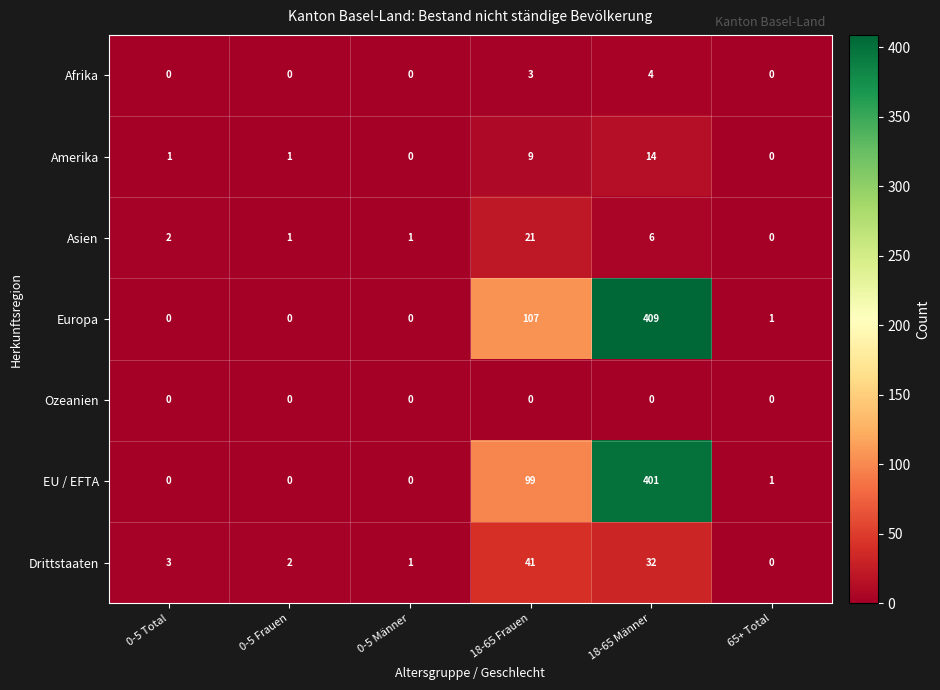

The Amerika series shows 1 at 0-5 Total. True or false?

True